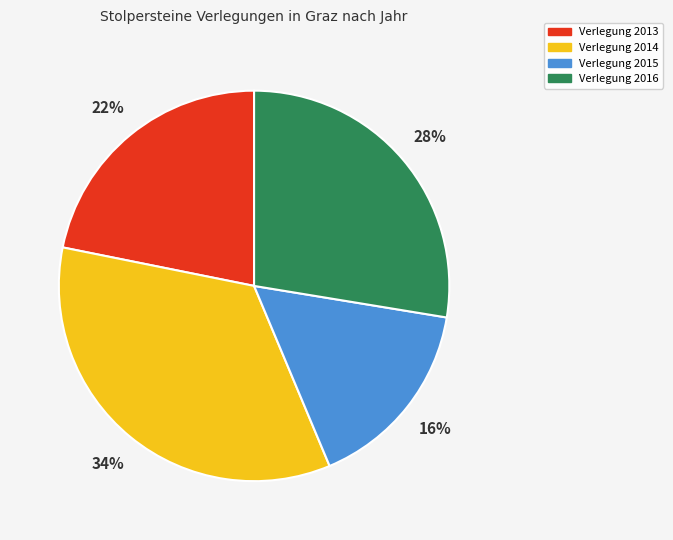

Combined, do Verlegung 2013 and Verlegung 2014 account for over 50%?

Yes